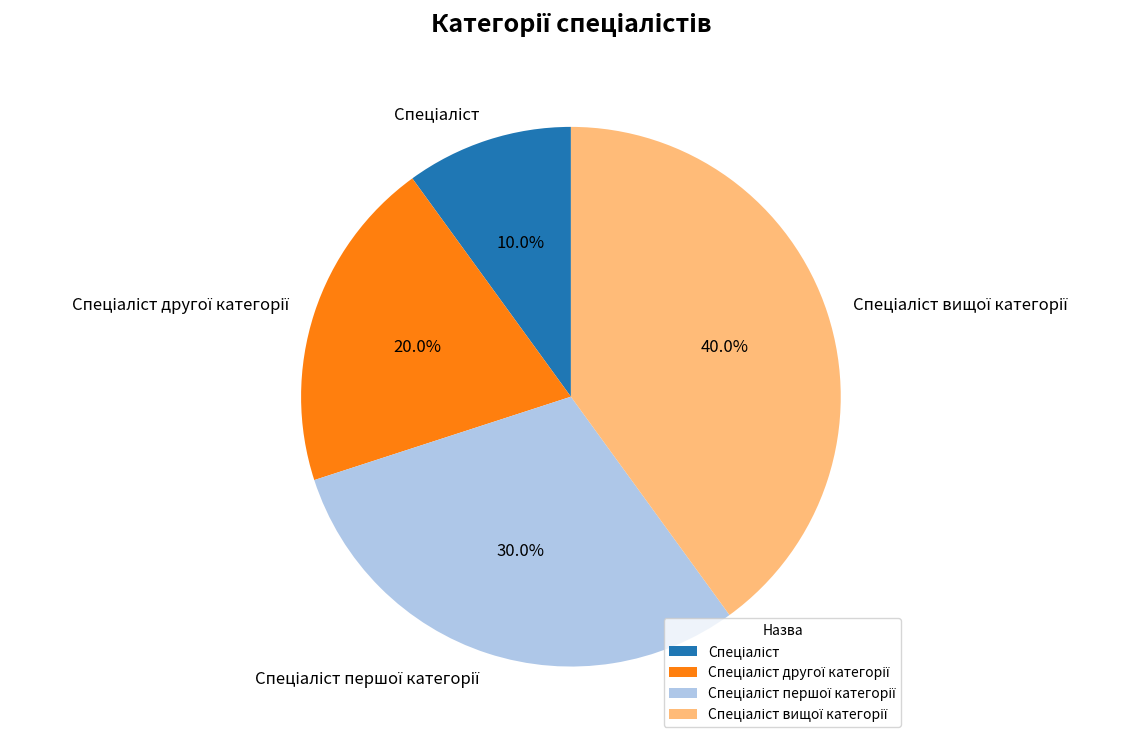

Does any single category account for the majority?

No